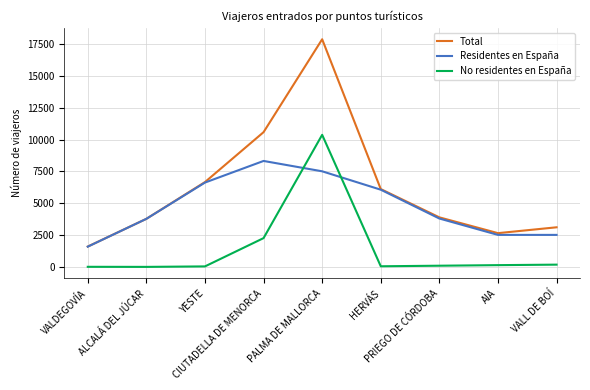

List the series in order of their overall mean, highest first.

Total, Residentes en España, No residentes en España